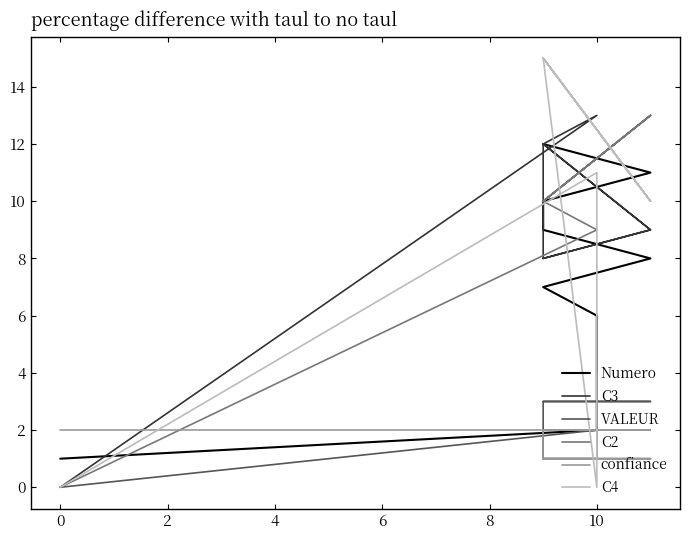

What is the sum of all C2 values?

111